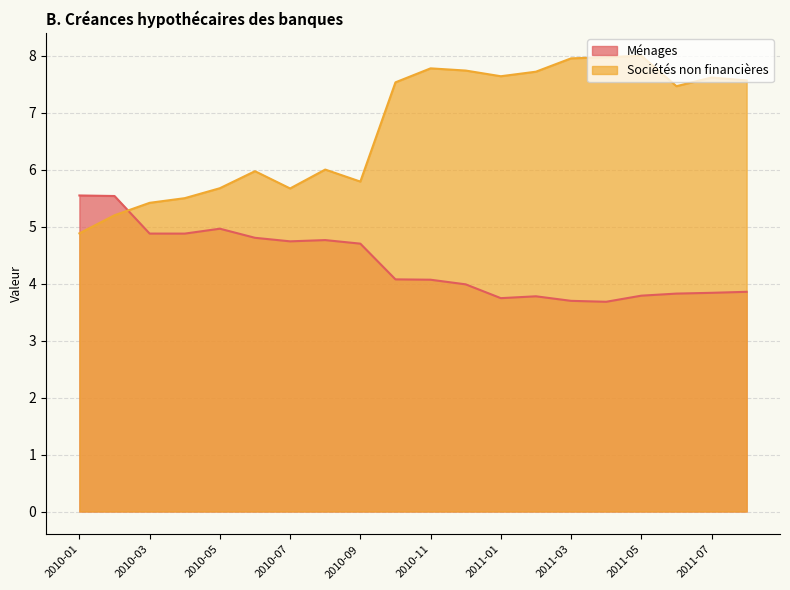

How many lines are shown in the chart?

2